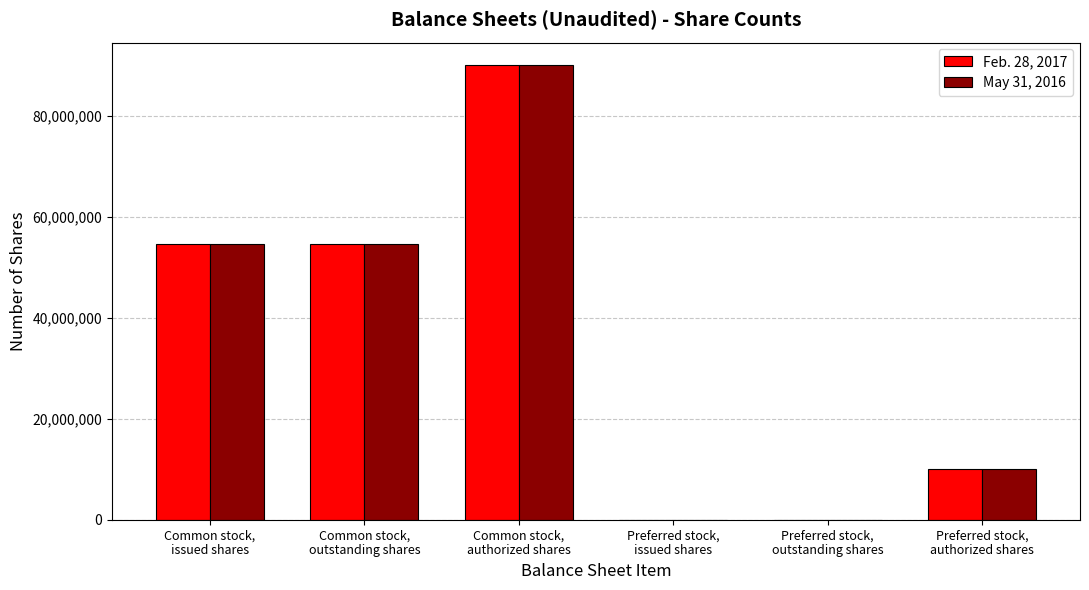

Reading left to right, transcribe all the data shown in this chart.

Feb. 28, 2017: 54514765	54514765	90000000	0	0	10000000
May 31, 2016: 54514765	54514765	90000000	0	0	10000000